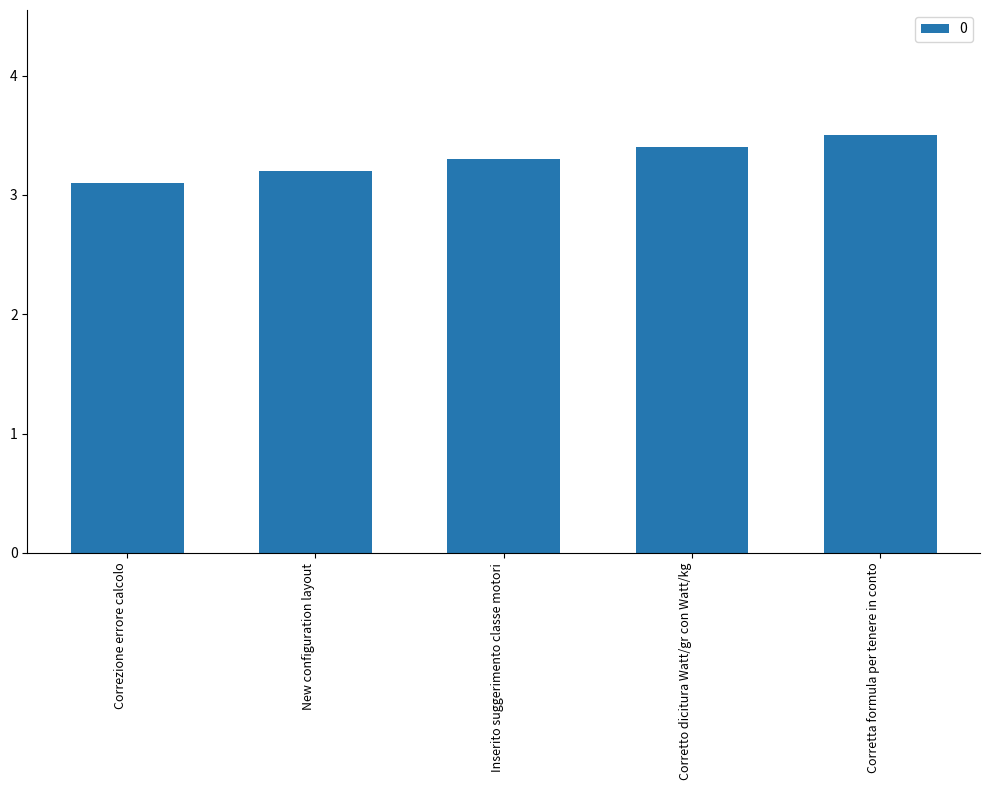

How many values are between 3 and 4?

5